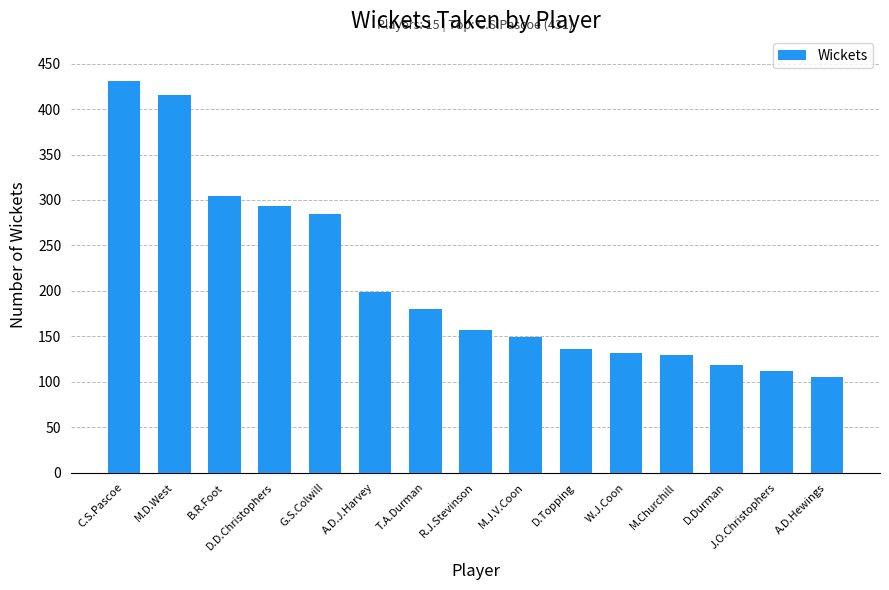

Approximately how many times larger is the value at M.Churchill compared to A.D.Hewings?

1.2